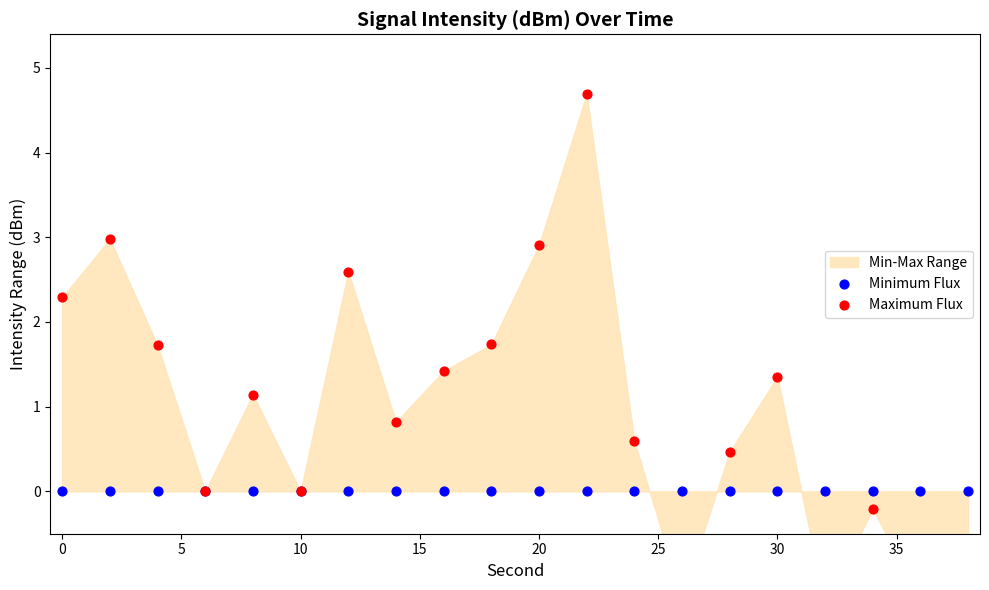

Which series has the largest Y range (max minus min)?

Maximum Flux